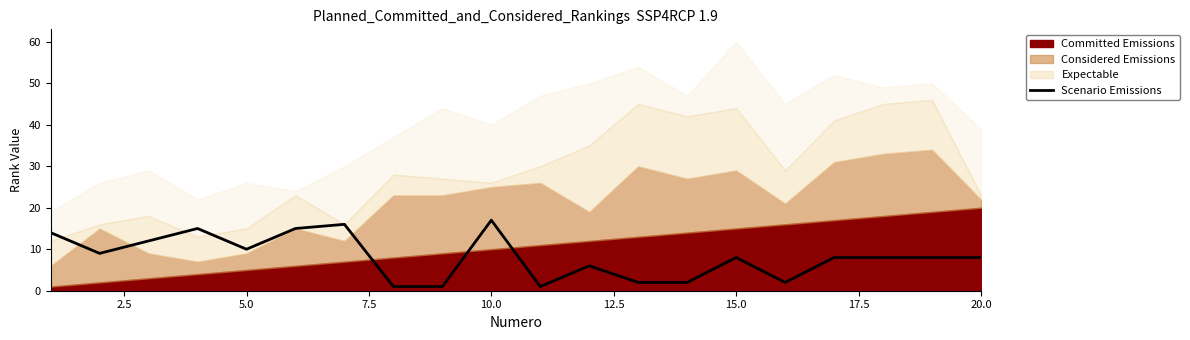

The value of Scenario Emissions at 15.0 is 11. True or false?

False